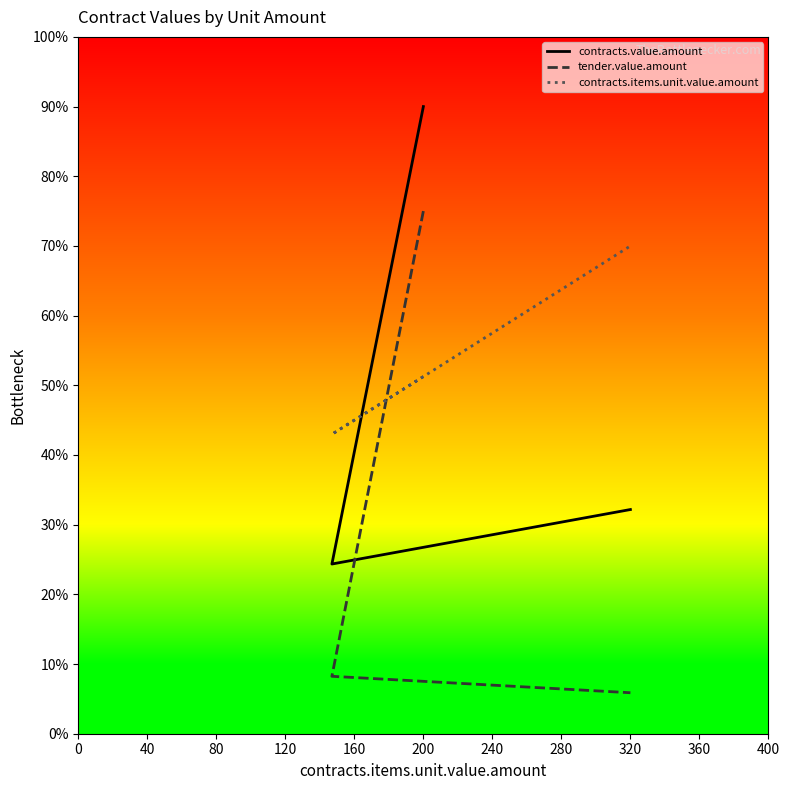

How many lines are shown in the chart?

3